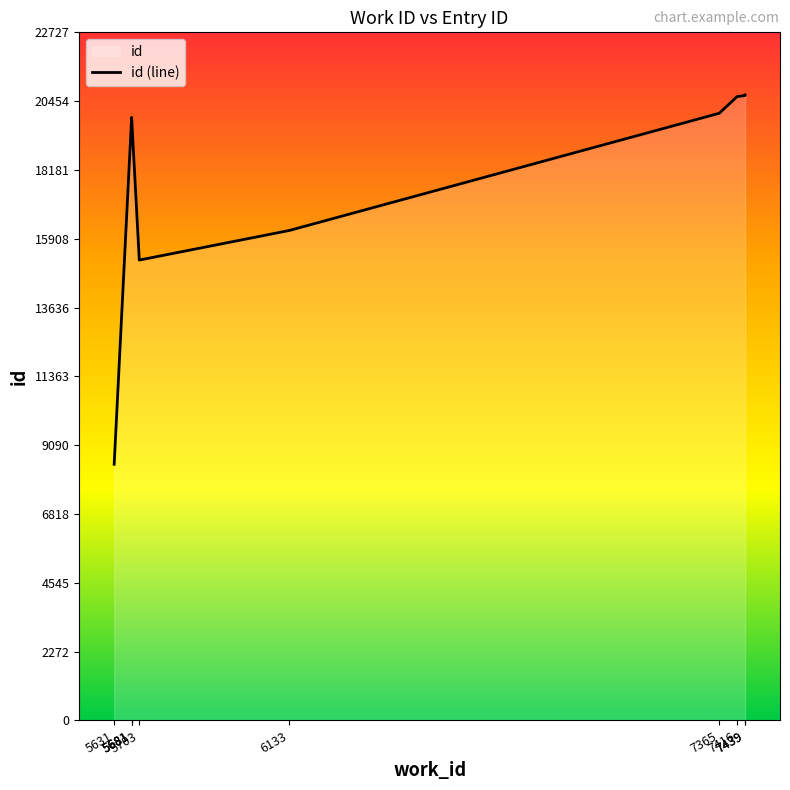

Reading left to right, transcribe all the data shown in this chart.

8462	19915	19916	19917	15205	16183	20054	20604	20639	20661